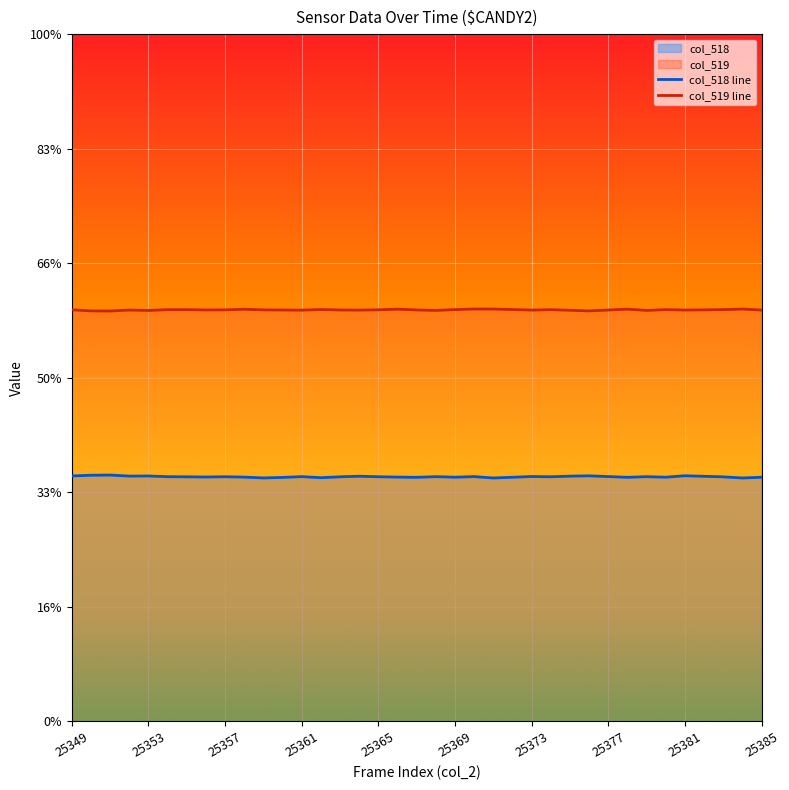

Where is the first local maximum for col_519?

25352